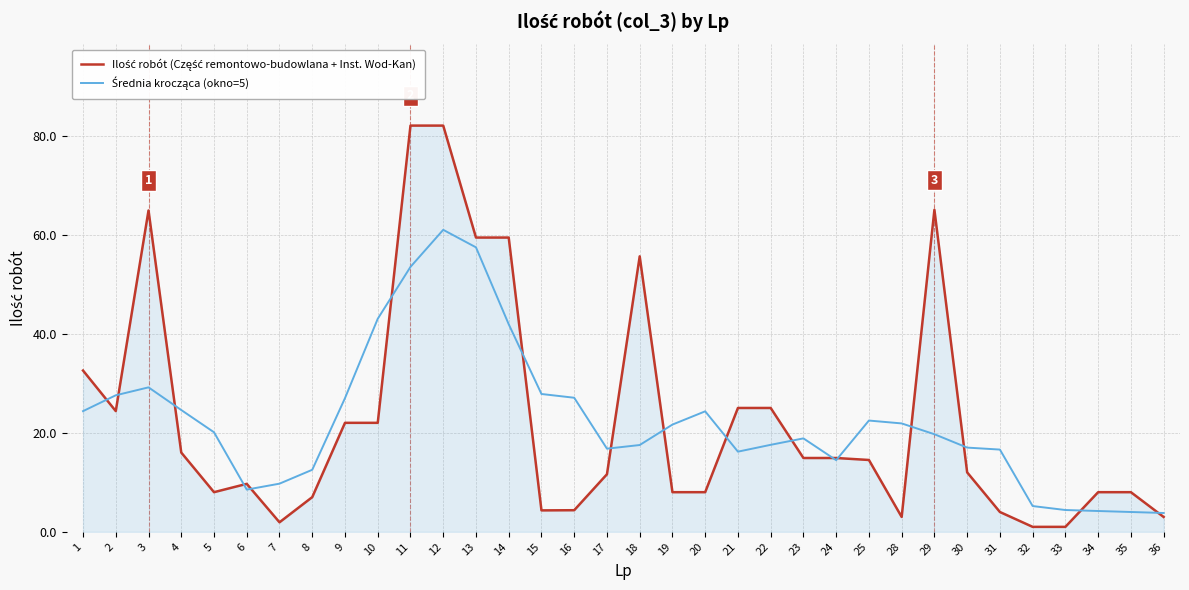

What is the spread (max minus min) of values at 9?

5.0